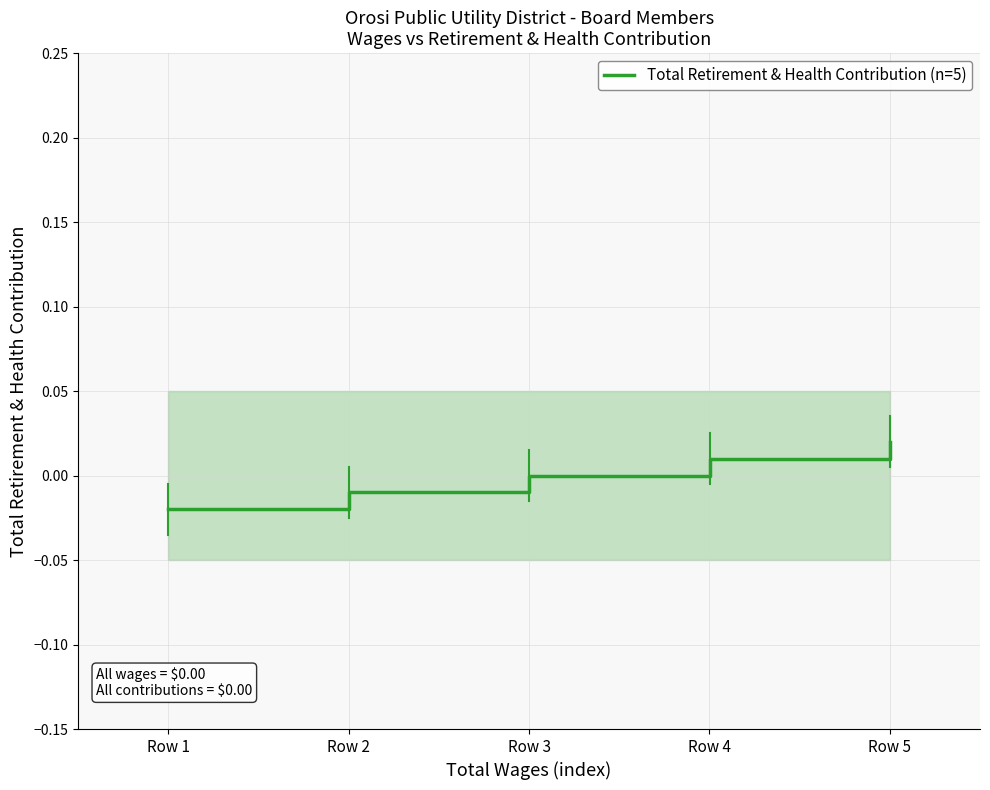

True or false: there are more than 0 points higher than both neighbors.

False